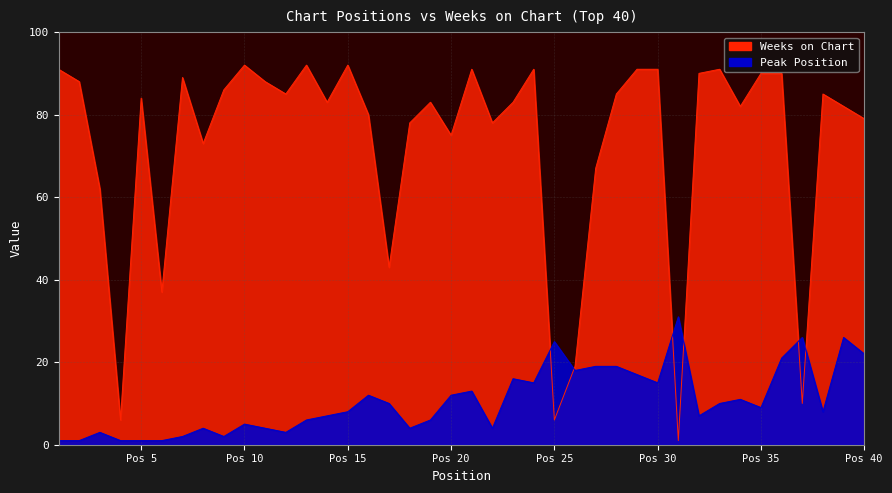

True or false: Weeks on Chart and Peak Position intersect in this chart.

True